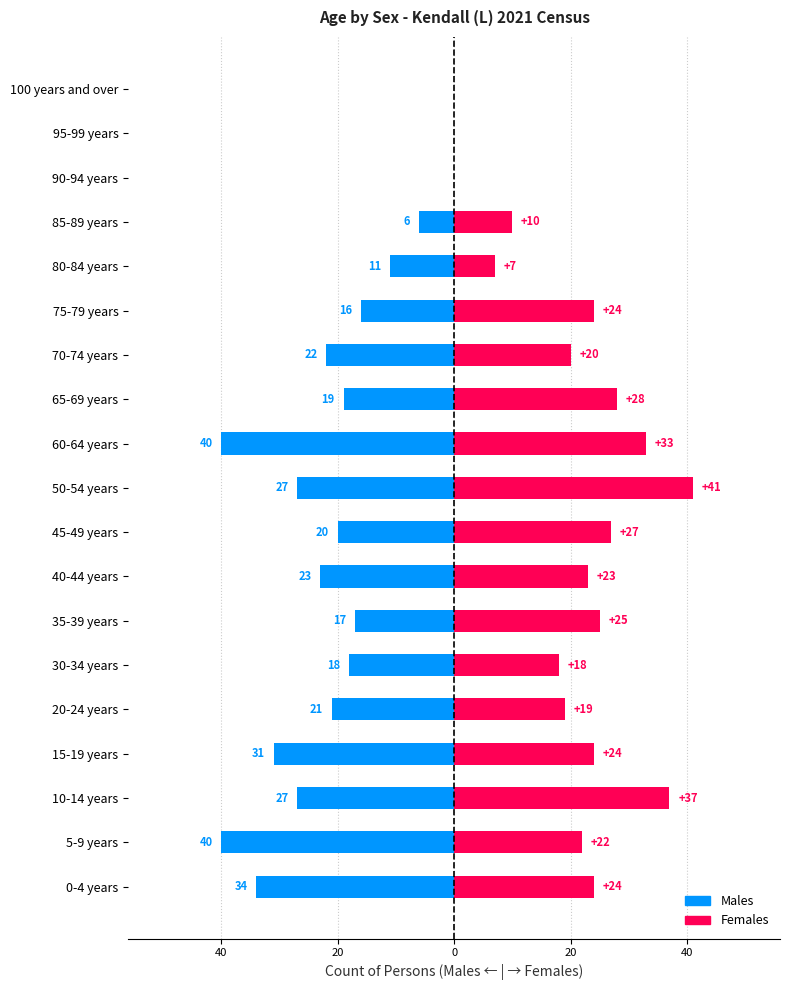

What are all the series names shown in the legend?

Males, Females